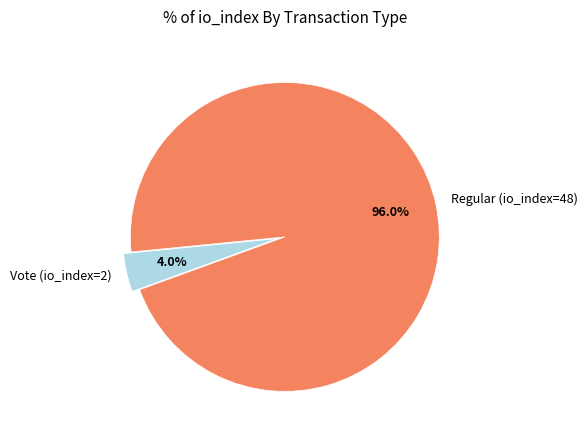

What is the smallest slice in the pie chart?

Vote (io_index=2)